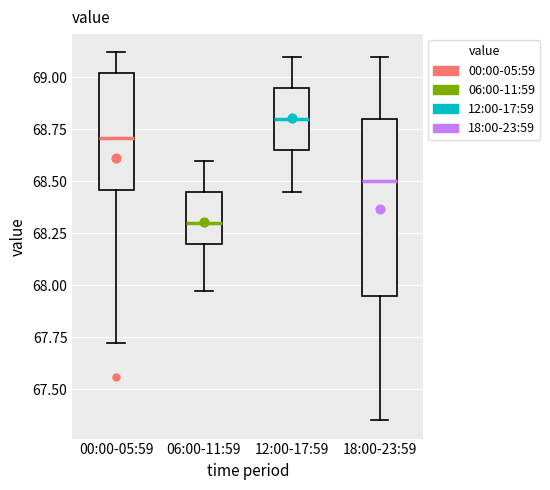

Reading left to right, read every box against the y-axis: the position of its median line, the range the box covers, and the ends of its whiskers. The values are not printed on the chart, so give them approximately, as read against the axis.

00:00-05:59: median 68.70, box 68.45 to 69.00, whiskers 67.70 to 69.10
06:00-11:59: median 68.30, box 68.20 to 68.45, whiskers 67.95 to 68.60
12:00-17:59: median 68.80, box 68.65 to 68.95, whiskers 68.45 to 69.10
18:00-23:59: median 68.50, box 67.95 to 68.80, whiskers 67.35 to 69.10